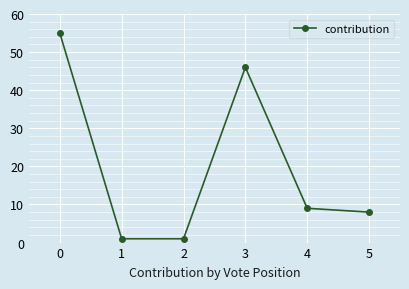

What is the change in value from 3 to 5?

-38